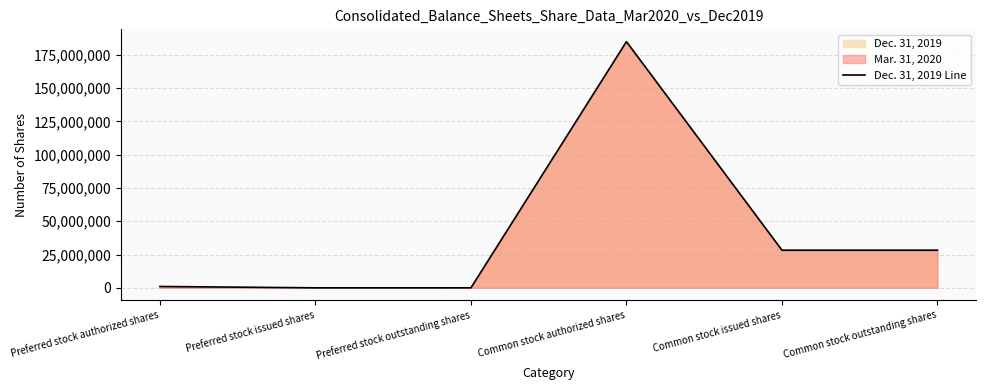

Reading left to right, extract all data points from this chart.

Preferred stock authorized shares=1000000	Preferred stock issued shares=0	Preferred stock outstanding shares=0	Common stock authorized shares=185000000	Common stock issued shares=28289257	Common stock outstanding shares=28289257